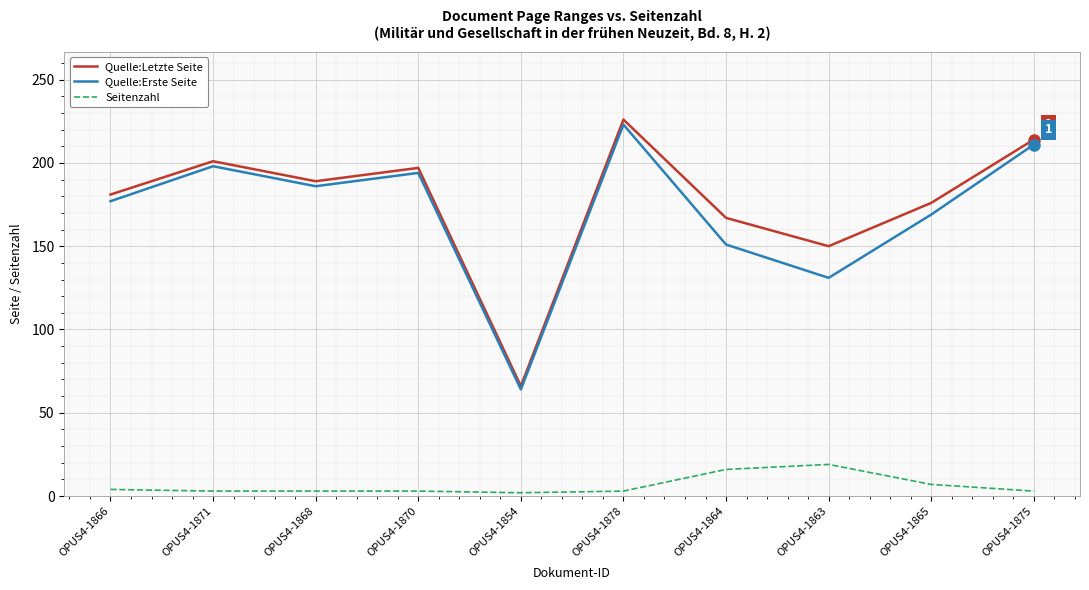

Is it true that Quelle:Erste Seite equals 64 at OPUS4-1854?

True